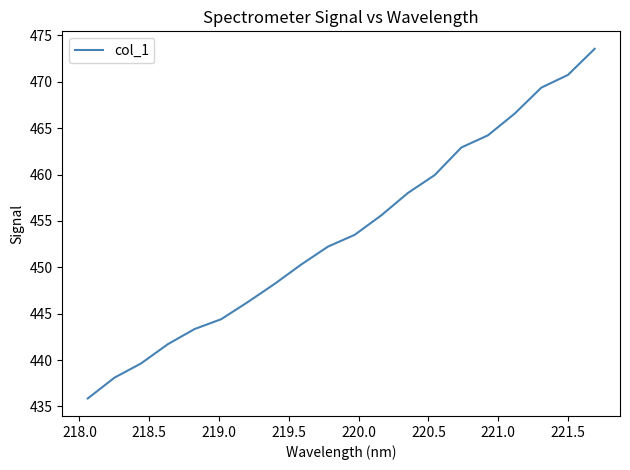

What is the maximum value shown in the chart?

473.6